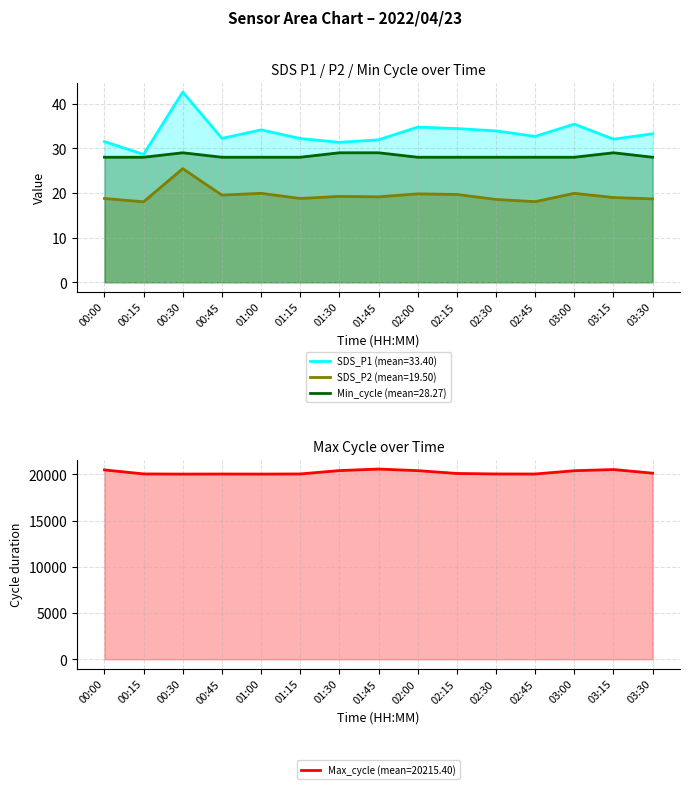

Does the chart display data point markers on the line(s)?

No